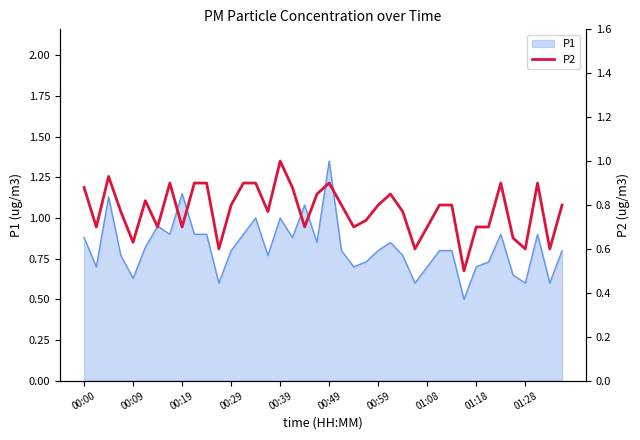

True or false: P1 has a value of 0.7 at 01:08.

True